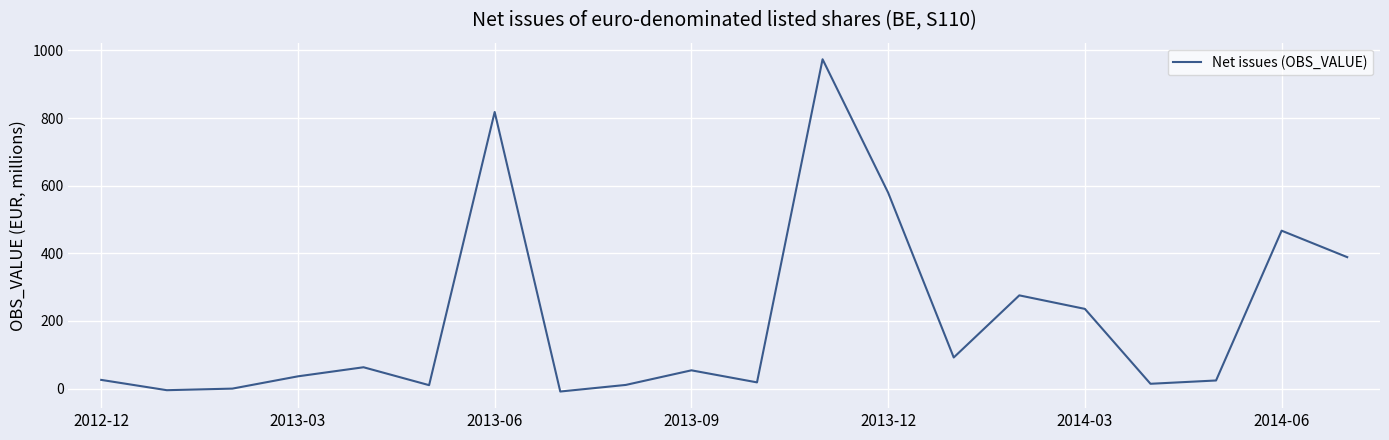

True or false: there are more than 2 points higher than both neighbors.

True